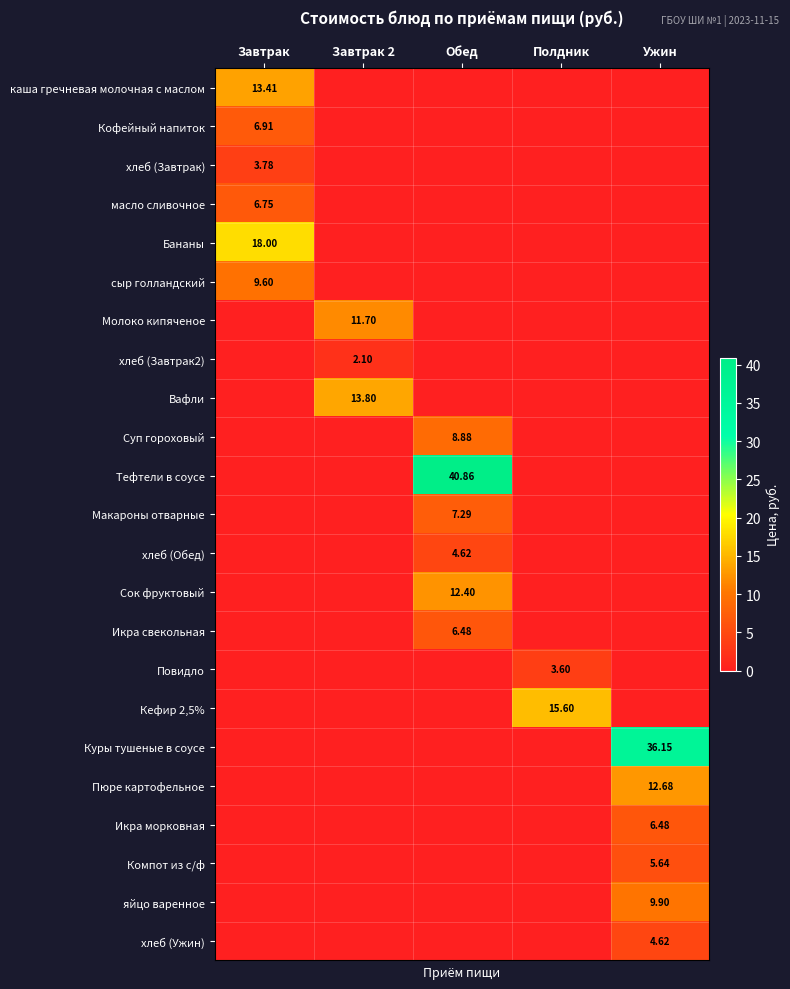

The value of Икра морковная at Ужин is 8.7. True or false?

False